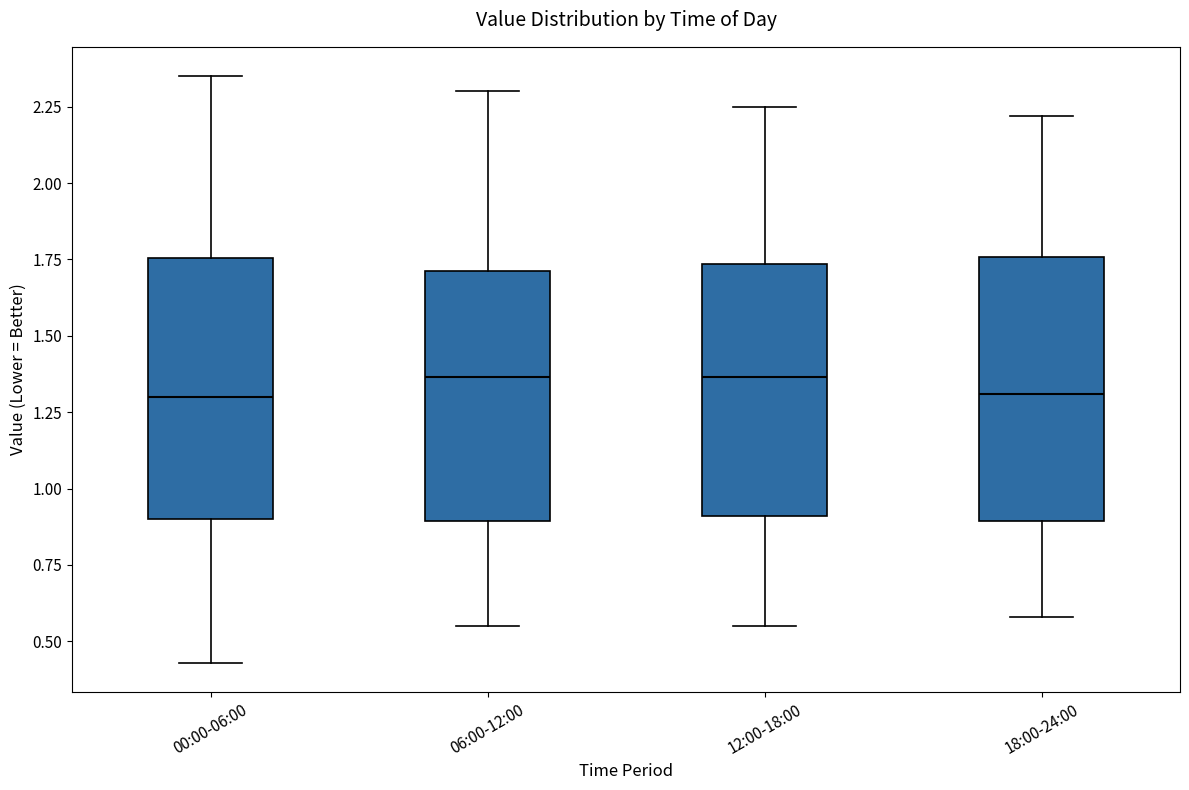

Reading left to right, read every box against the y-axis: the position of its median line, the range the box covers, and the ends of its whiskers. The values are not printed on the chart, so give them approximately, as read against the axis.

00:00-06:00: median 1.30, box 0.90 to 1.75, whiskers 0.45 to 2.35
06:00-12:00: median 1.35, box 0.90 to 1.70, whiskers 0.55 to 2.30
12:00-18:00: median 1.35, box 0.90 to 1.75, whiskers 0.55 to 2.25
18:00-24:00: median 1.30, box 0.90 to 1.75, whiskers 0.60 to 2.20